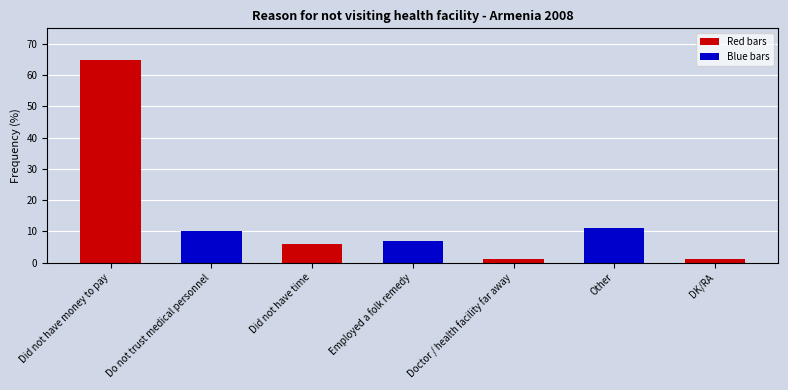

Are the bars grouped side by side (vs. stacked)?

No